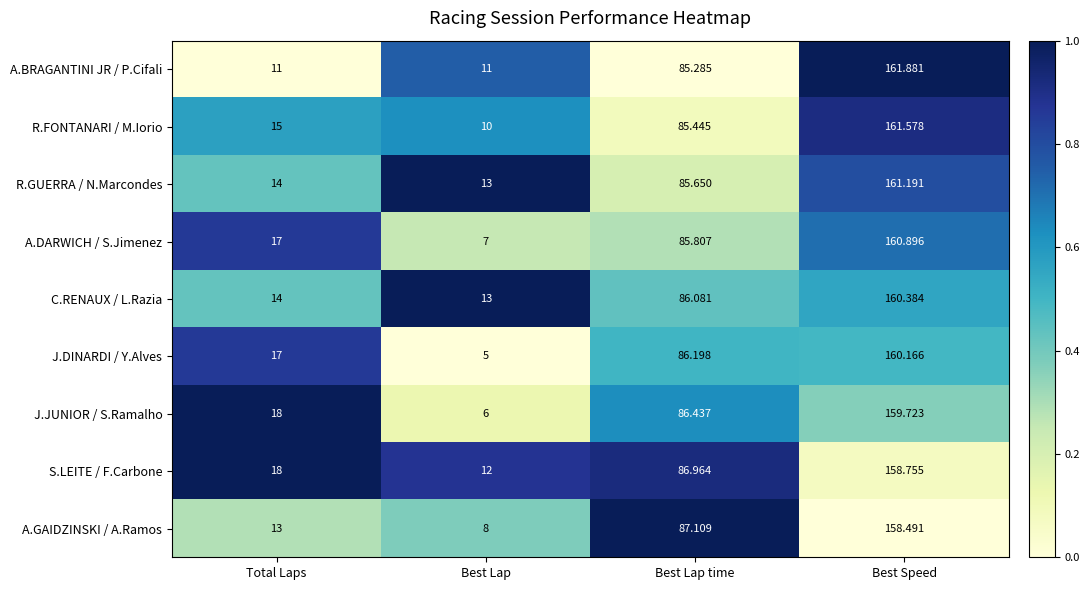

Rank the series by their maximum value, from lowest to highest.

A.GAIDZINSKI / A.Ramos, S.LEITE / F.Carbone, J.JUNIOR / S.Ramalho, J.DINARDI / Y.Alves, C.RENAUX / L.Razia, A.DARWICH / S.Jimenez, R.GUERRA / N.Marcondes, R.FONTANARI / M.Iorio, A.BRAGANTINI JR / P.Cifali